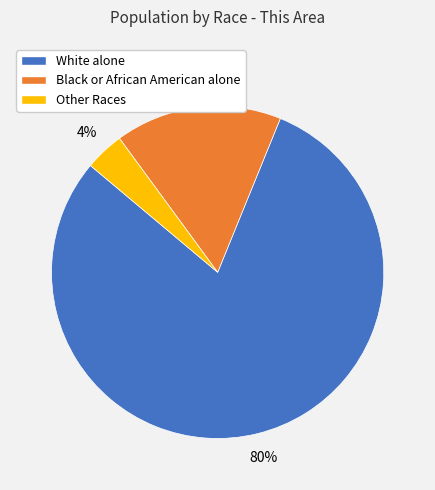

The Black or African American alone slice represents 21% of the pie. True or false?

False